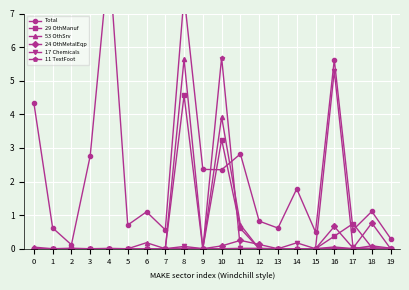

How many lines are shown in the chart?

6